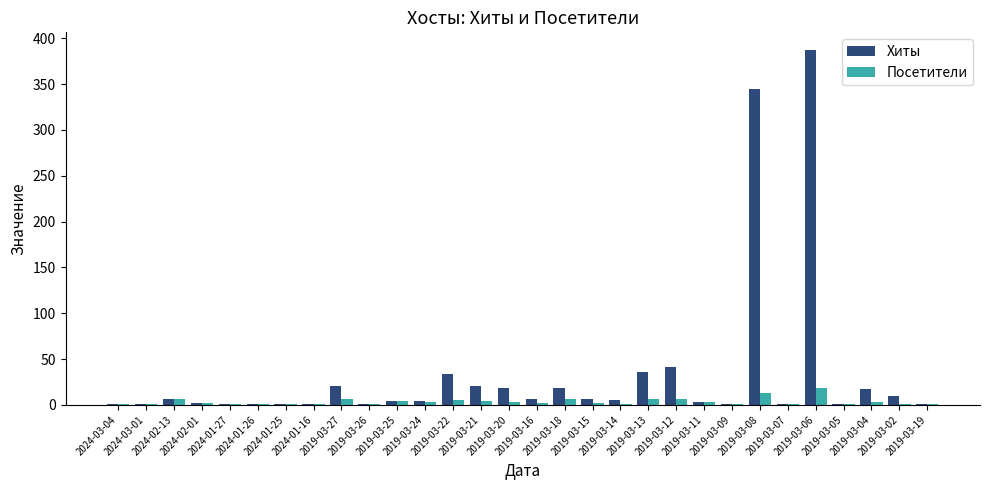

Is it true that Хиты equals 6 at 2019-03-16?

True